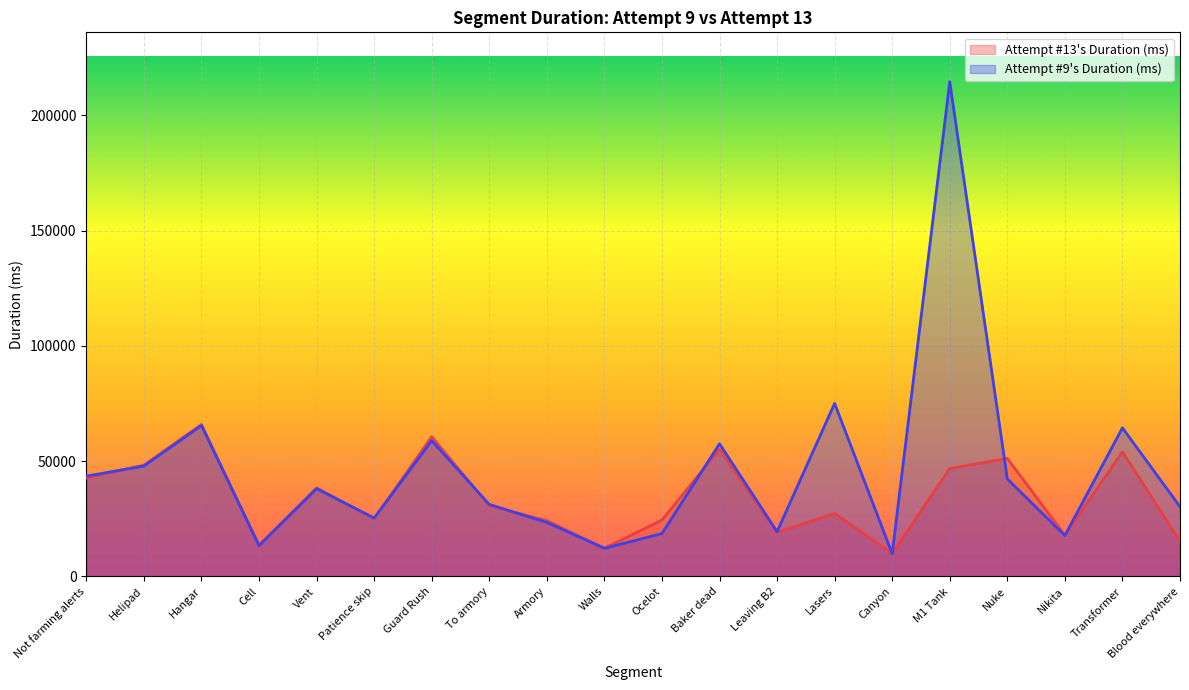

What position from the right is Helipad?

19